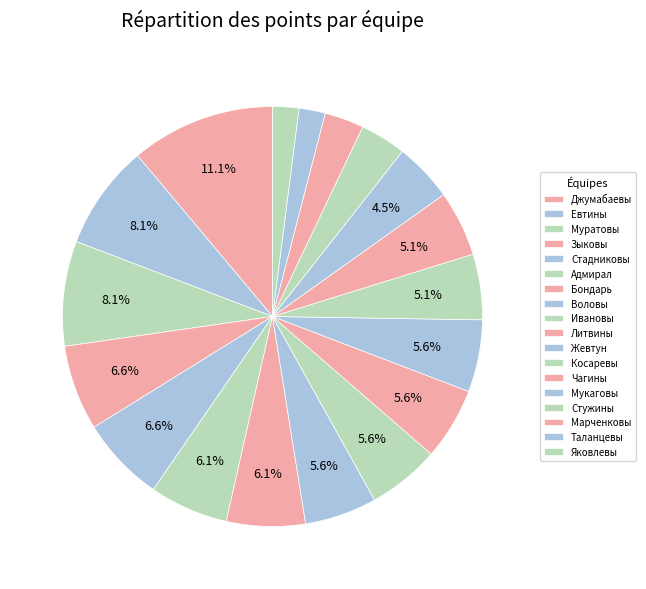

How many segments does this pie chart have?

18